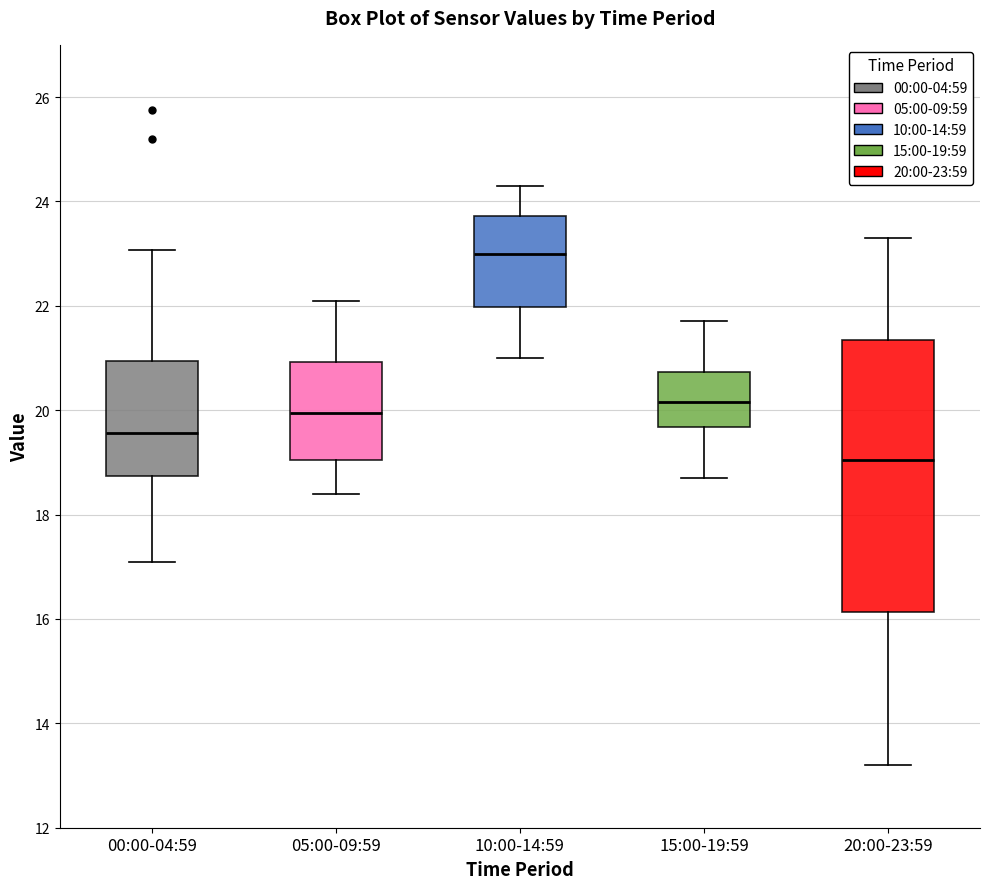

Where does the median line of the box for 10:00-14:59 sit on the y-axis? The values are not printed on the chart, so give them approximately, as read against the axis.

23.0